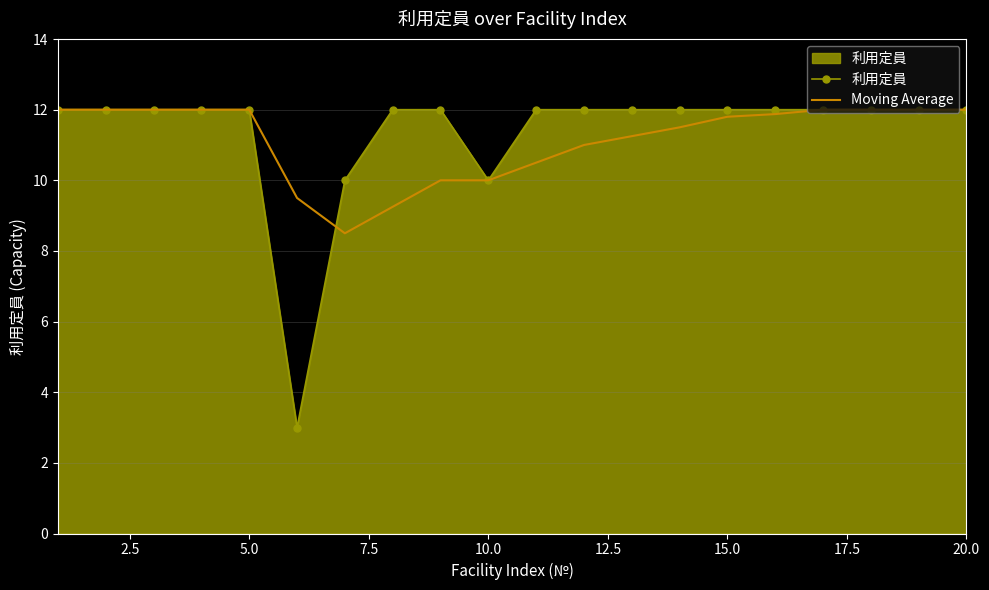

Which series has the largest range (max minus min)?

利用定員